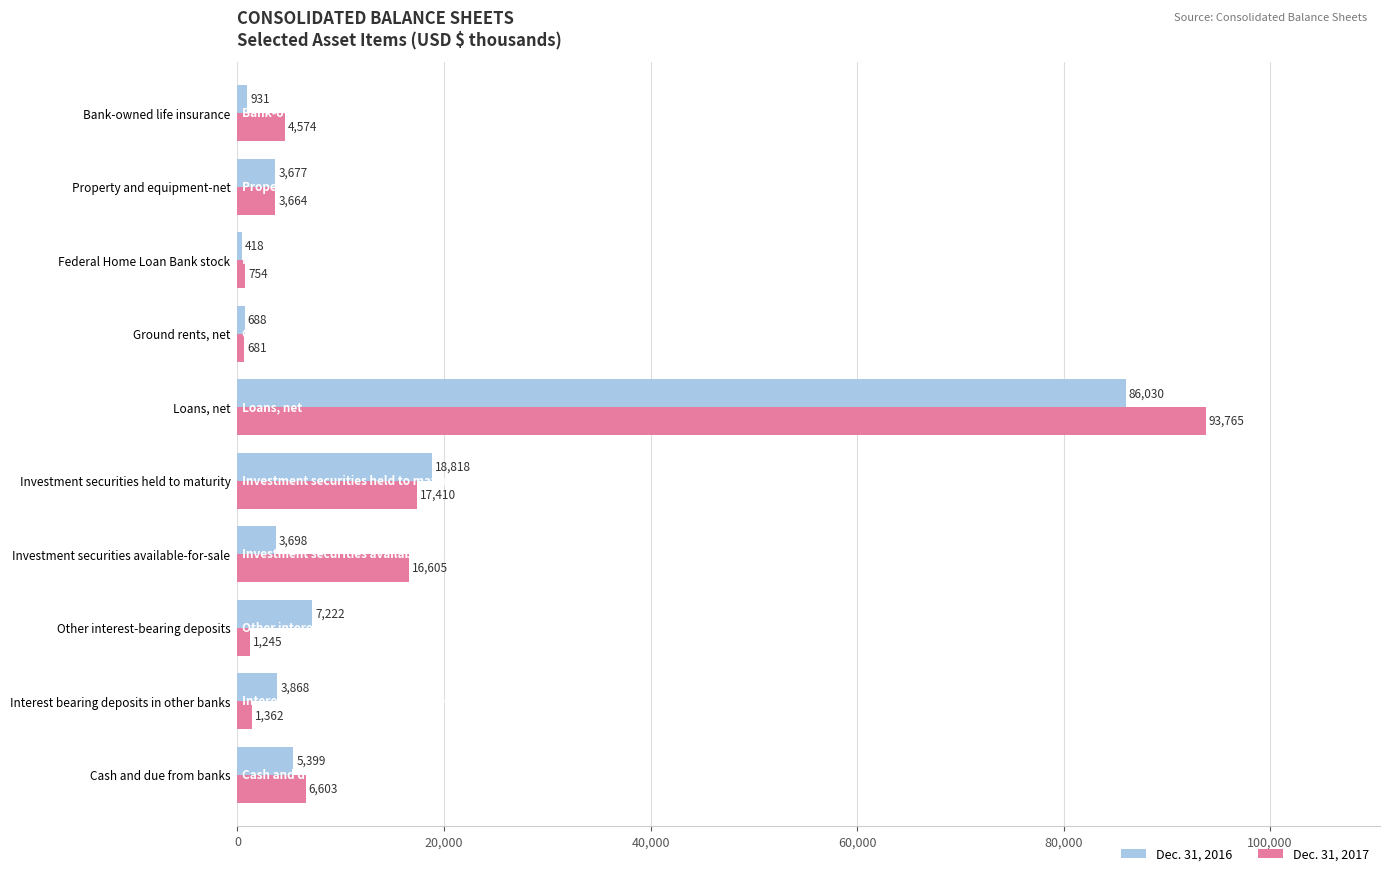

Rank the series by their average value, from lowest to highest.

Dec. 31, 2016, Dec. 31, 2017